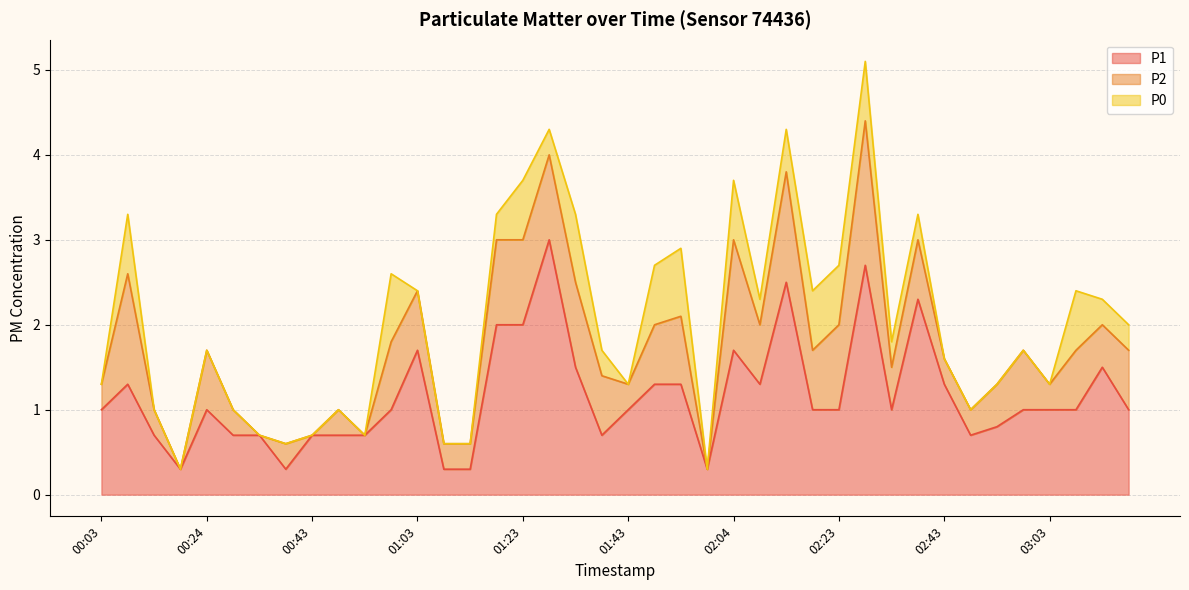

What is the label of the 18th point from the left?

01:28